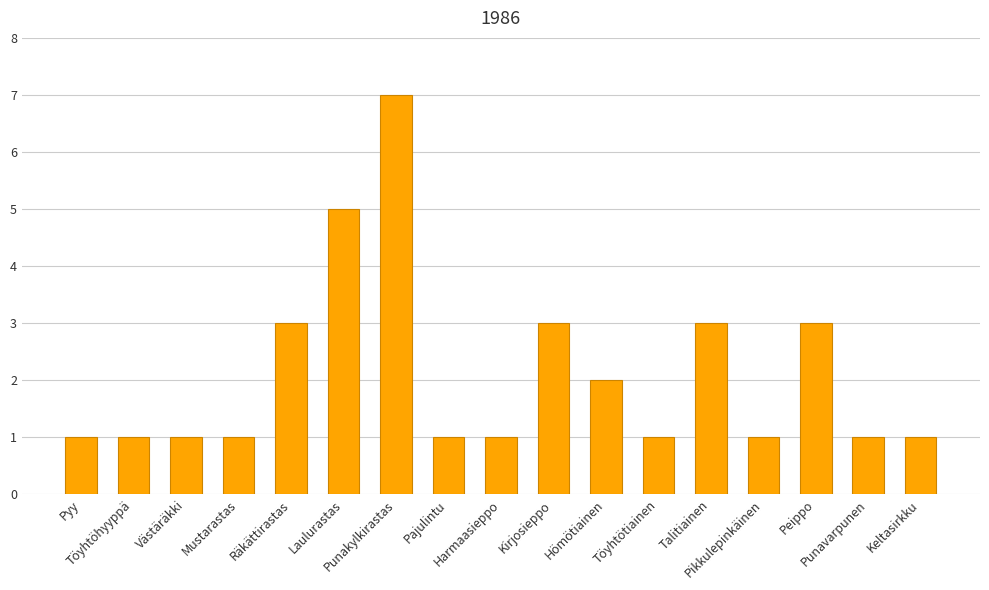

What is the label of the 15th bar from the left?

Peippo